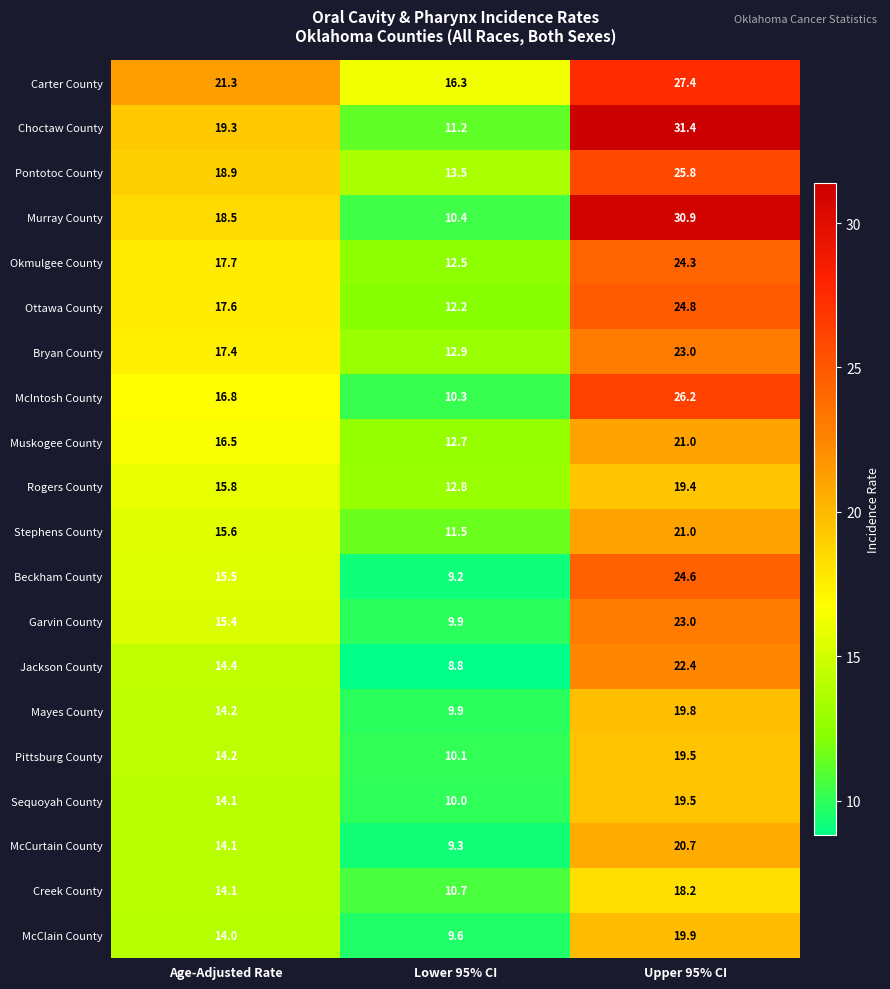

What is the spread (max minus min) of values at Age-Adjusted Rate?

7.3